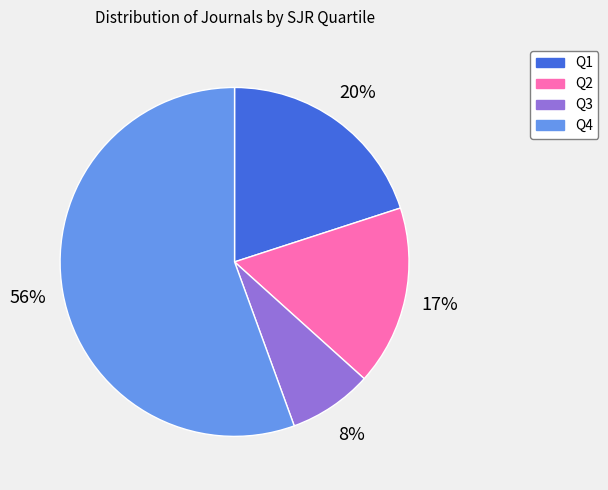

To the nearest percent, what is the difference between the Q1 and Q2 slice percentages?

3%